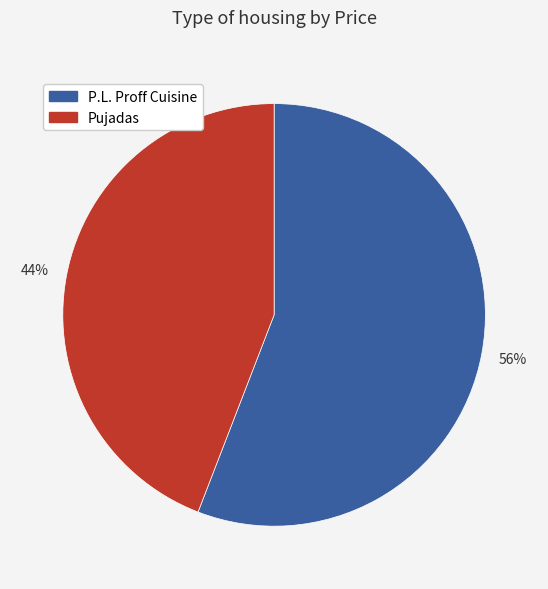

Is there a majority slice in this chart?

Yes